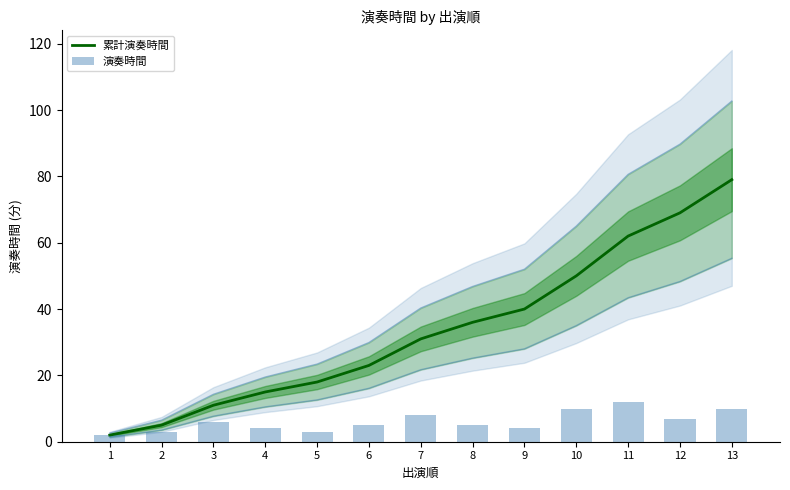

How many 演奏時間 values are between 4 and 8?

7